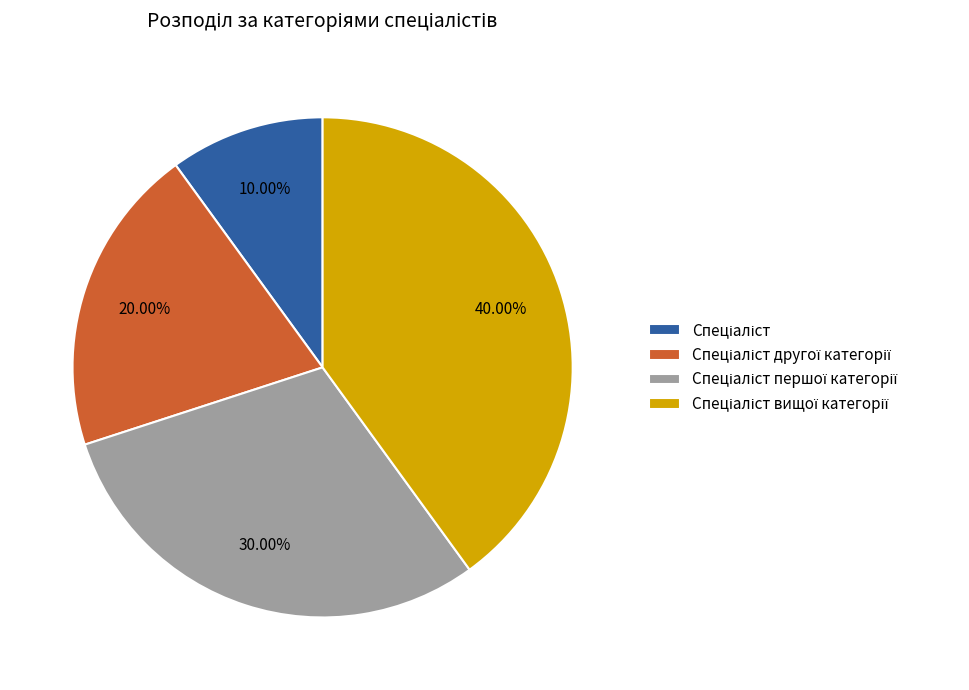

Does any single category account for the majority?

No